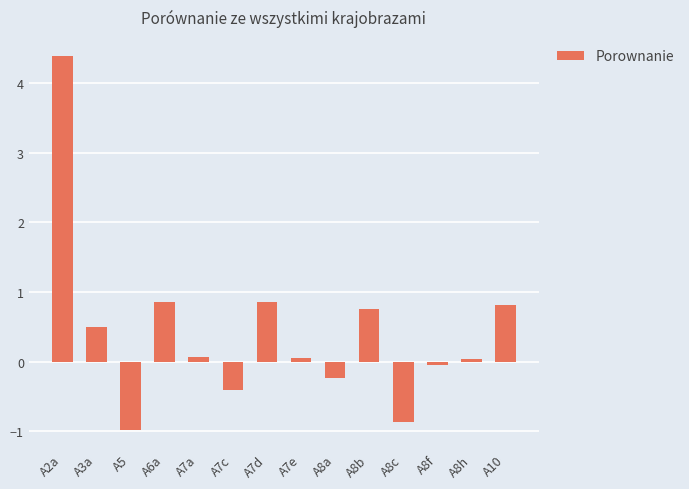

Read the value at A10.

0.8